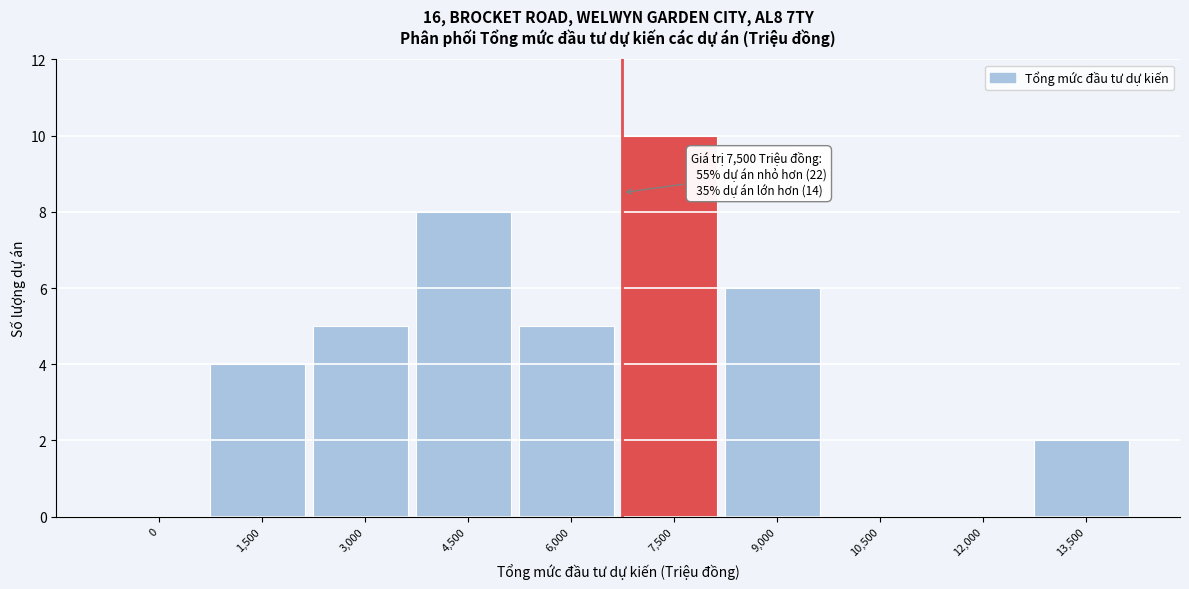

Reading left to right, list all the values displayed in this chart.

0=0	1,500=4	3,000=5	4,500=8	6,000=5	7,500=10	9,000=6	10,500=0	12,000=0	13,500=2